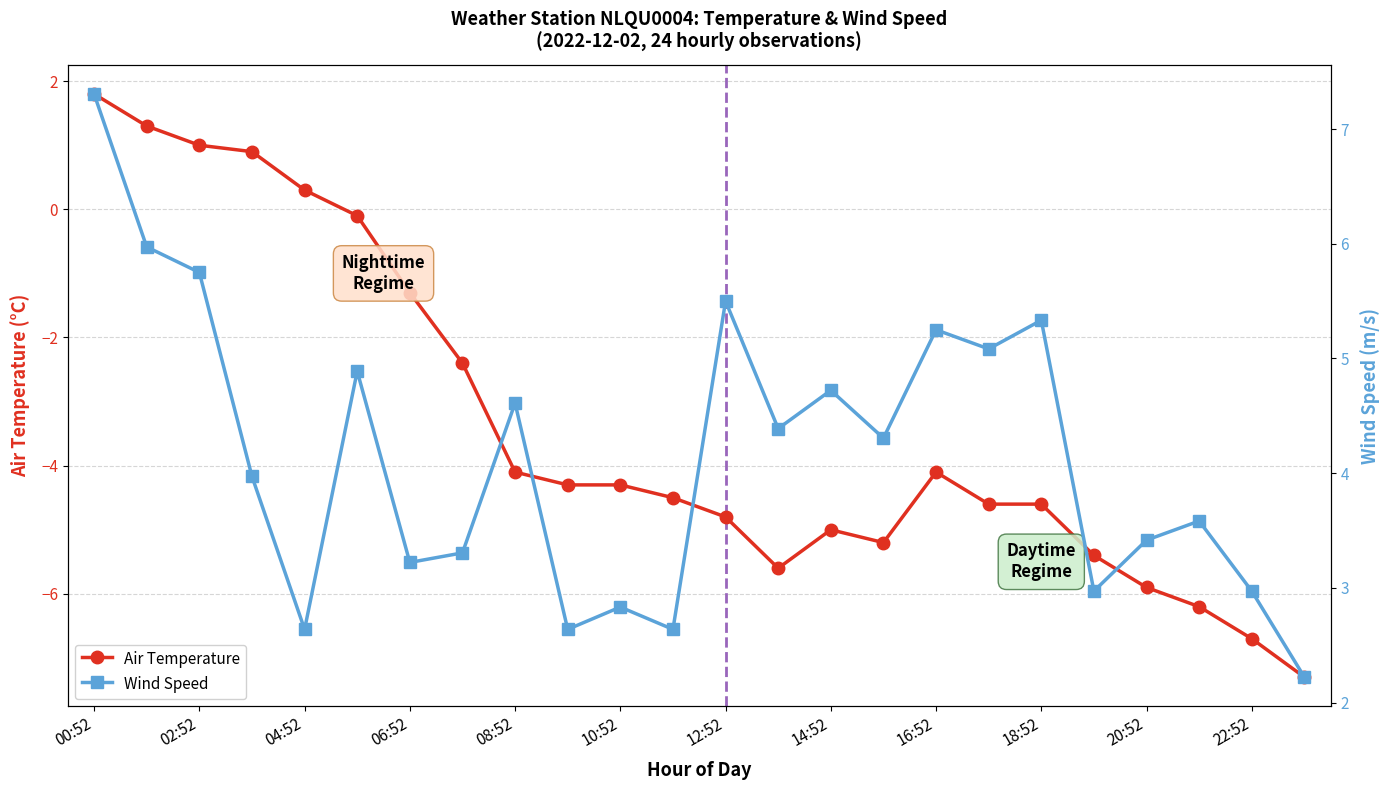

True or false: Air Temperature and Wind Speed cross at least once.

False